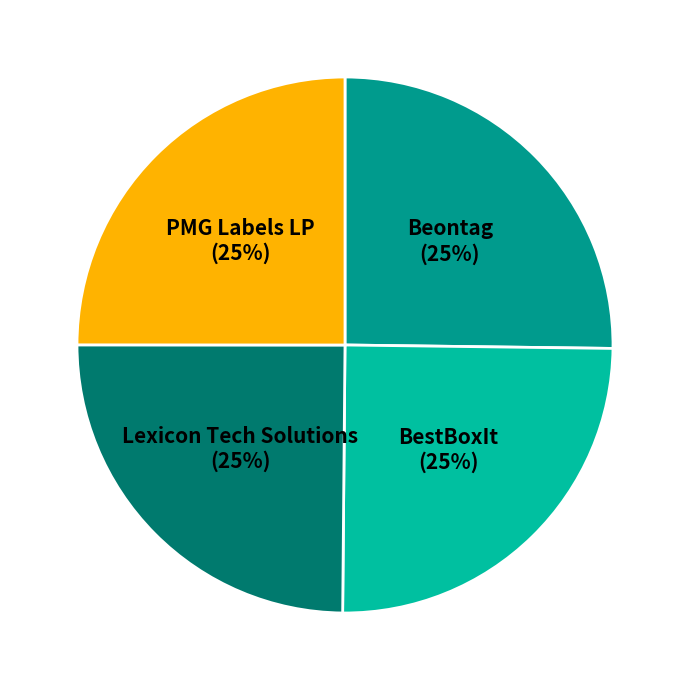

To the nearest percent, what portion does Lexicon Tech Solutions represent?

25%